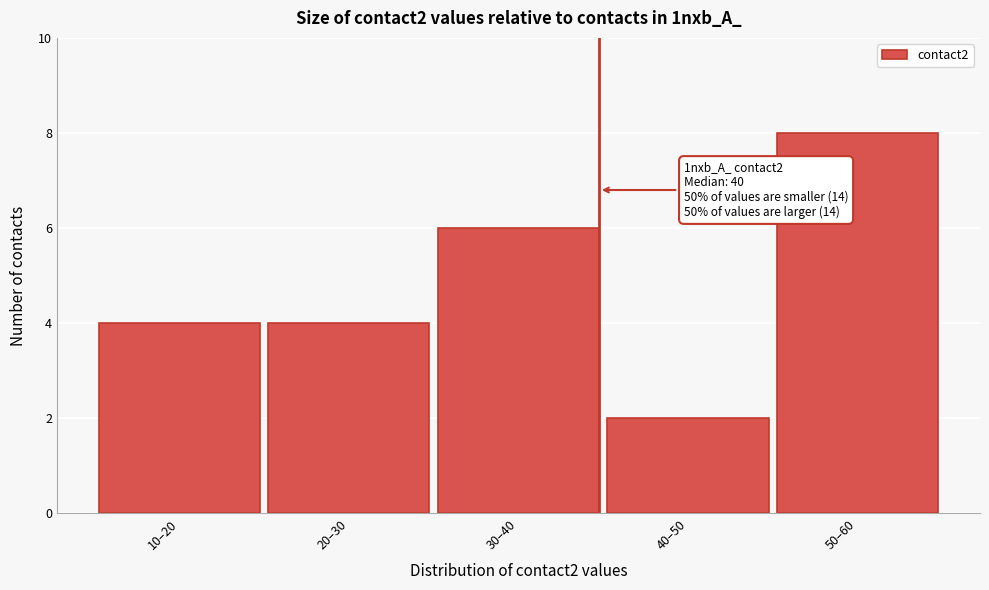

Reading left to right, extract all data points from this chart.

4	4	6	2	8